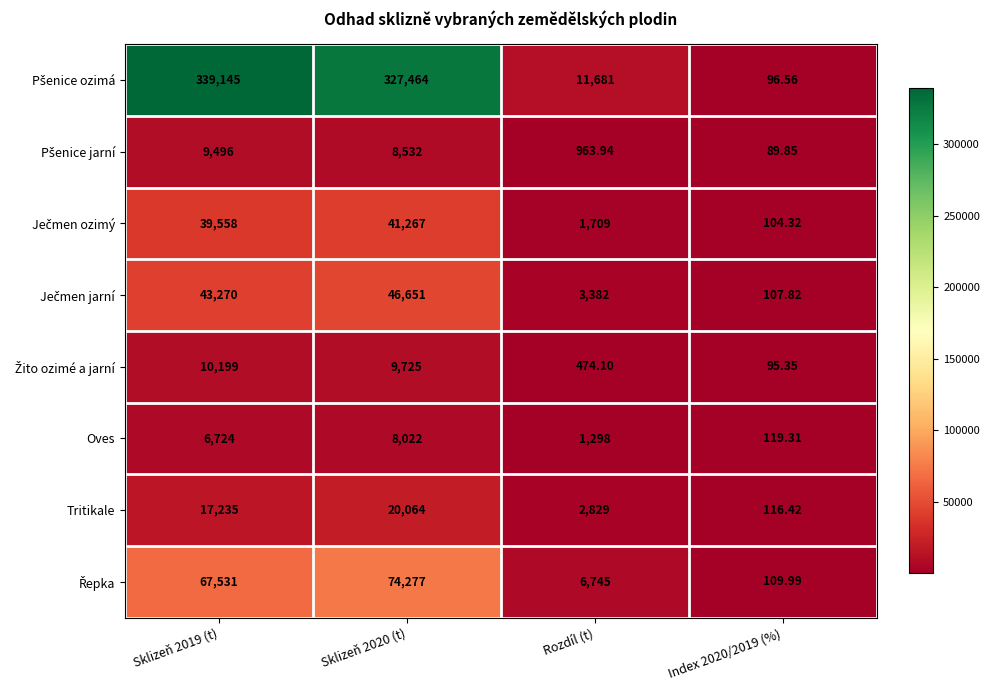

Count the number of data series in this chart.

8